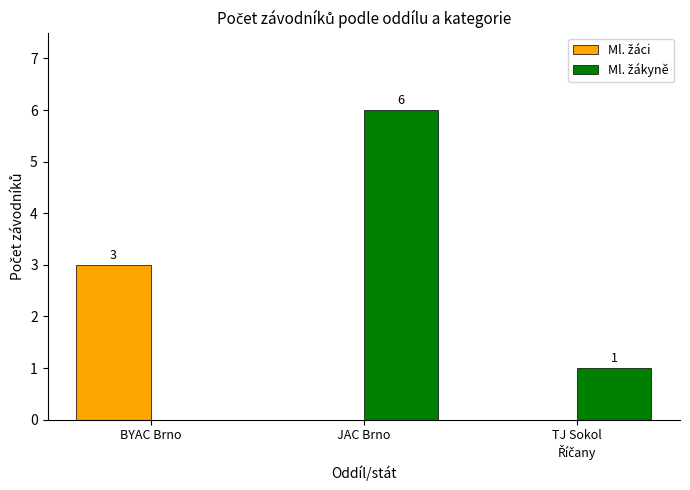

At which category does the chart reach its peak across all series?

JAC Brno